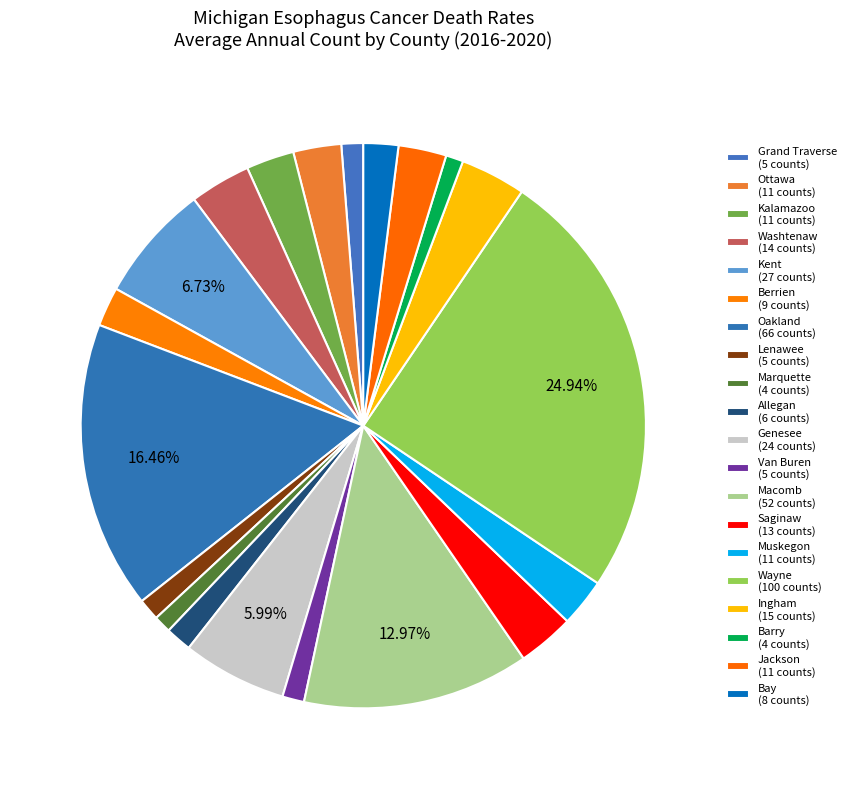

Combined, what portion of the pie is Van Buren and Bay?

3.2%